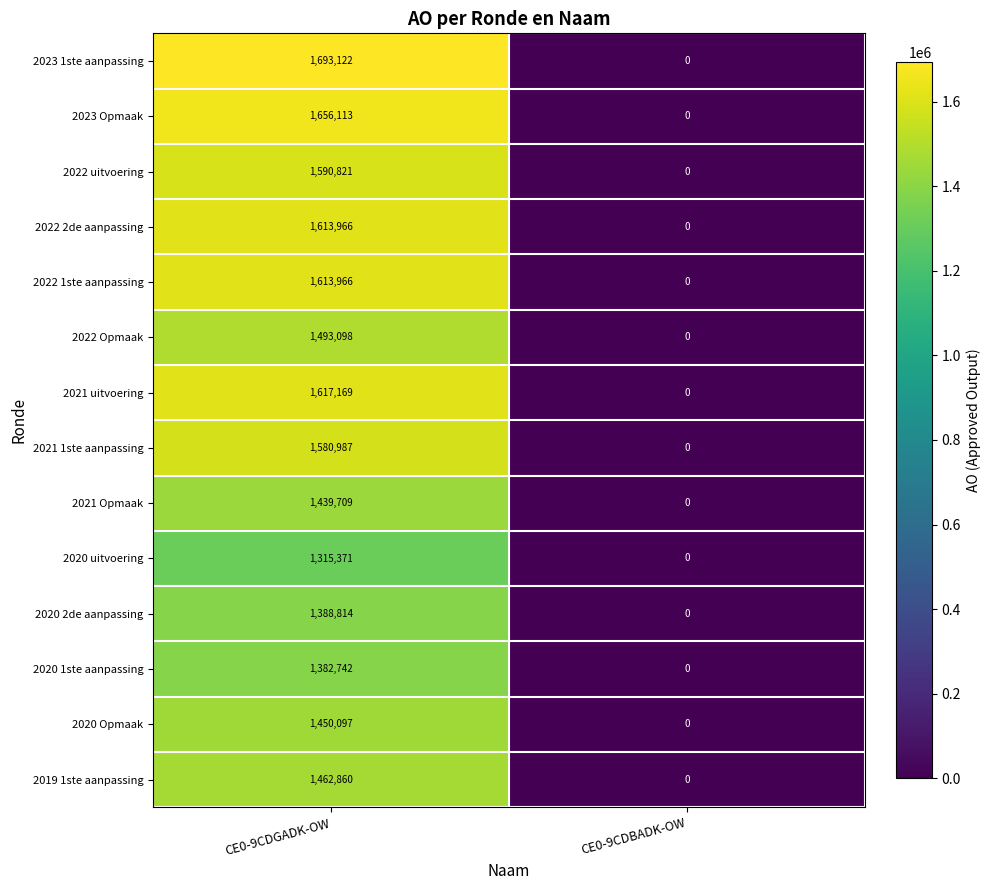

Where is 2023 Opmaak nearest to the value 828056?

CE0-9CDBADK-OW